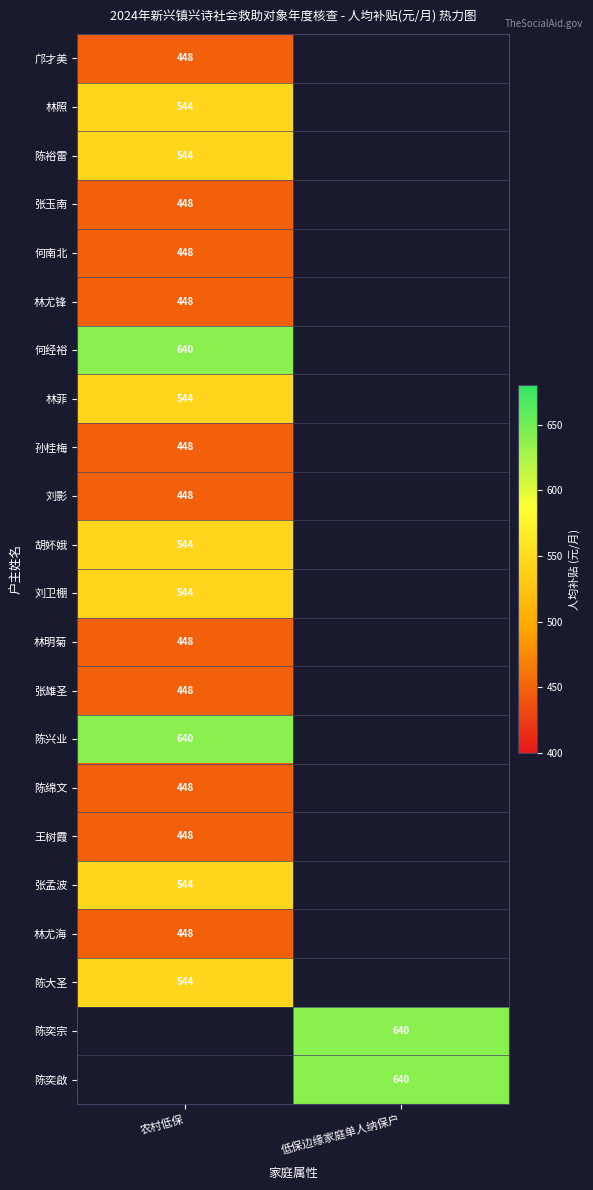

At which category does the chart reach its peak across all series?

农村低保